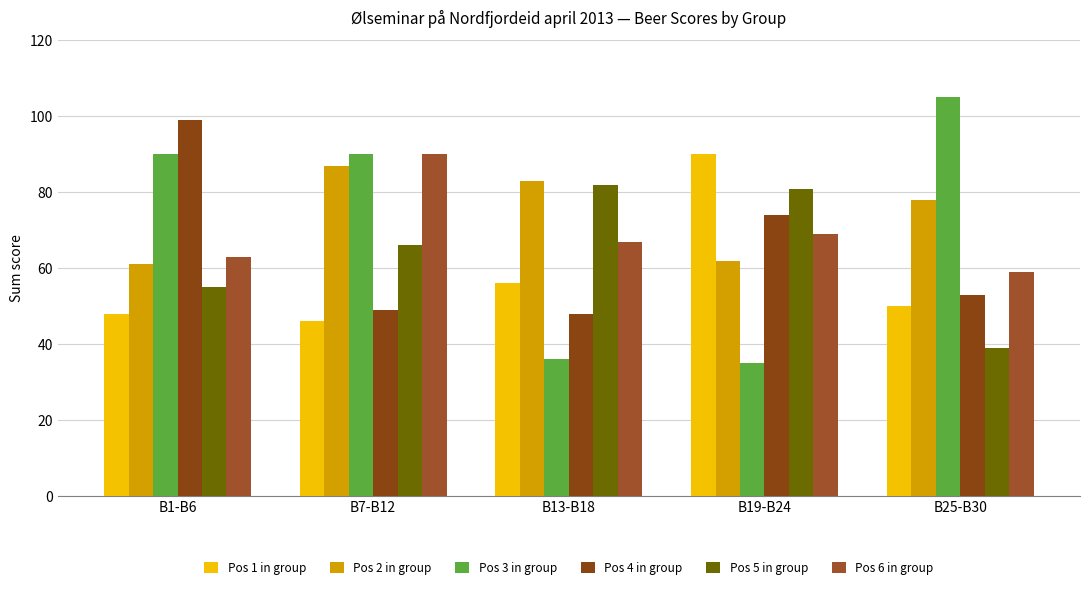

Which has a higher value, B1-B6 or B19-B24?

B19-B24